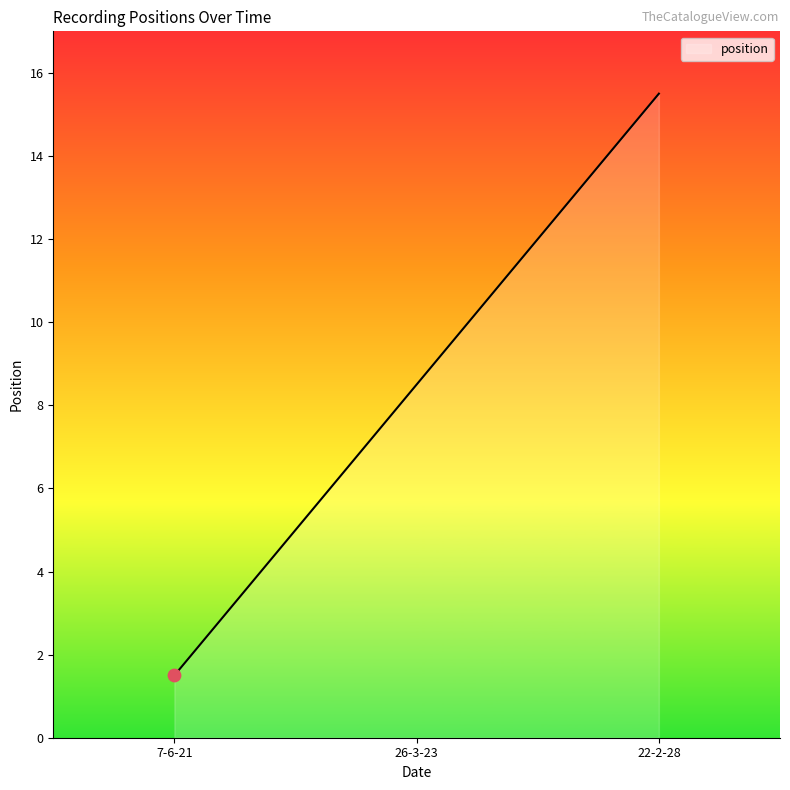

What is the change in value from 7-6-21 to 22-2-28?

+14.0